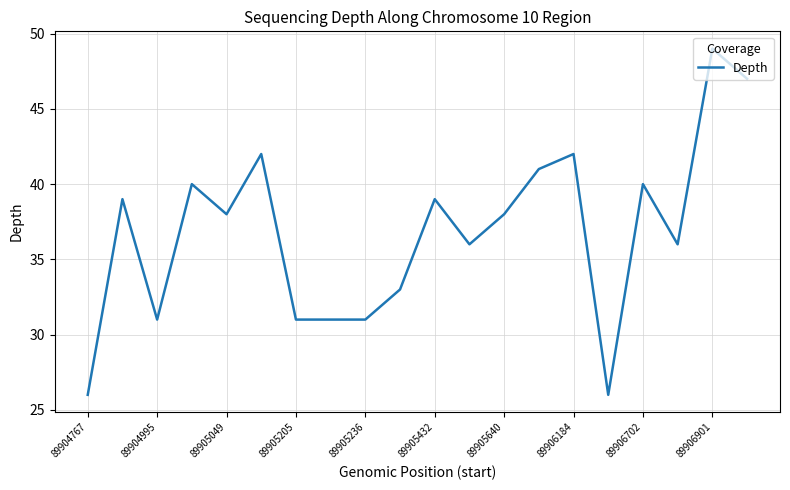

What is the maximum value shown in the chart?

49